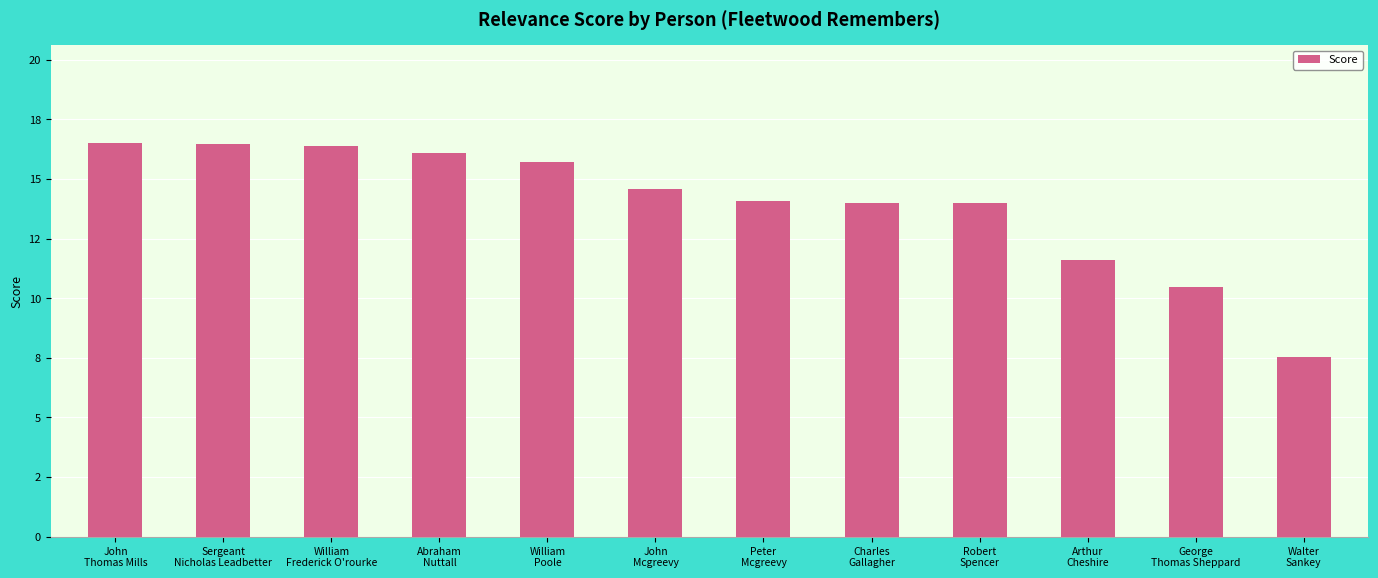

What is the difference between the values at John
Thomas Mills and Arthur
Cheshire?

4.9